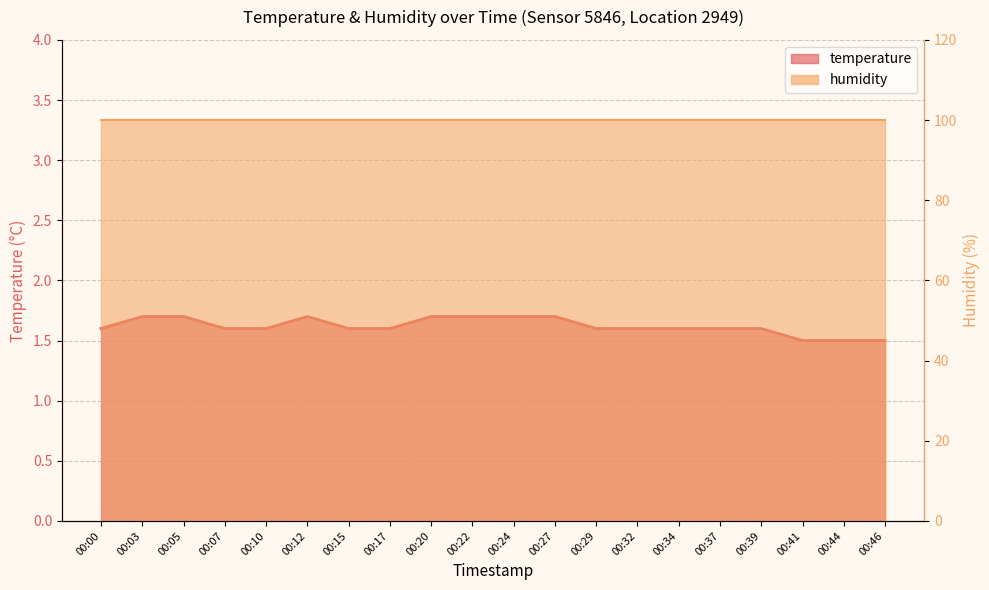

List the labels in order of value, largest first.

00:03, 00:05, 00:12, 00:20, 00:22, 00:24, 00:27, 00:00, 00:07, 00:10, 00:15, 00:17, 00:29, 00:32, 00:34, 00:37, 00:39, 00:41, 00:44, 00:46